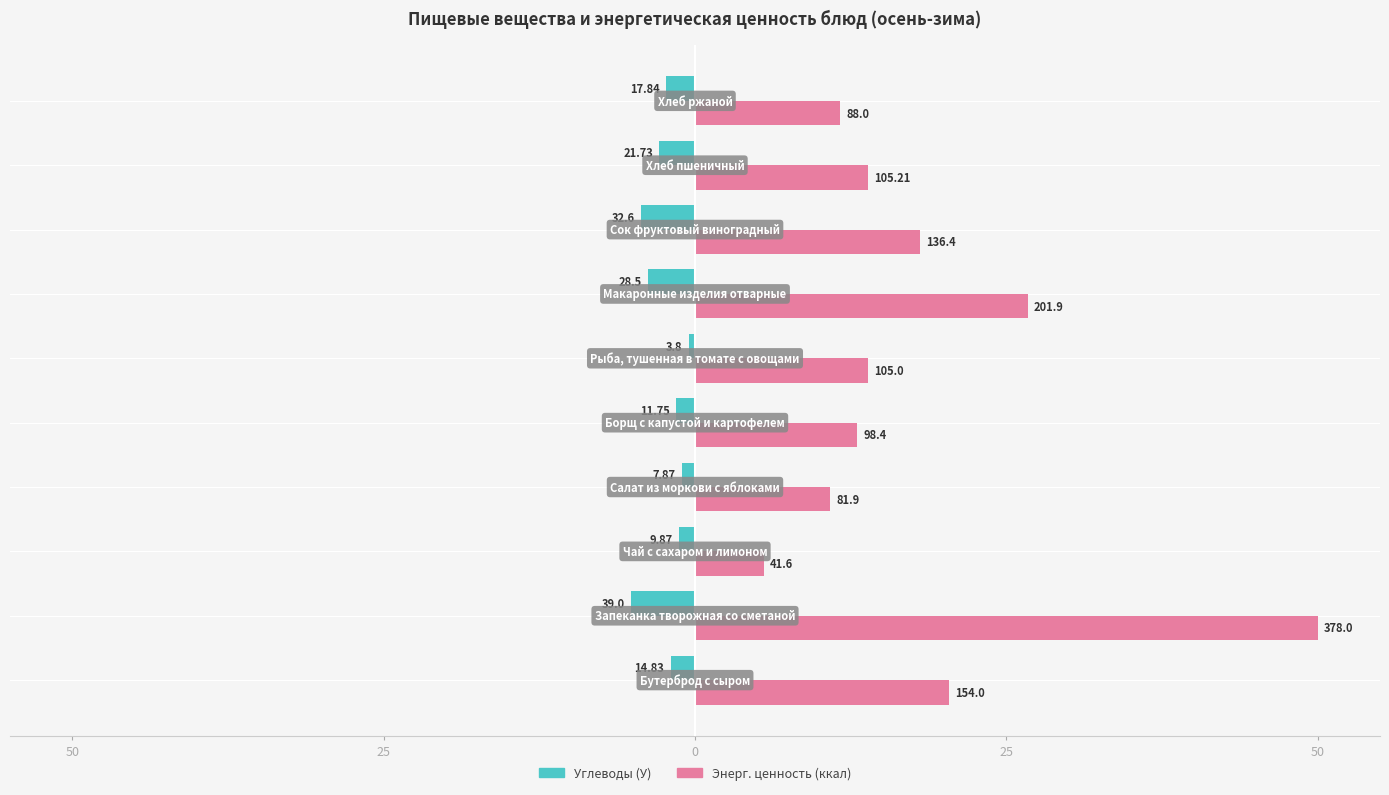

What are all the series names shown in the legend?

Углеводы (У), Энерг. ценность (ккал)